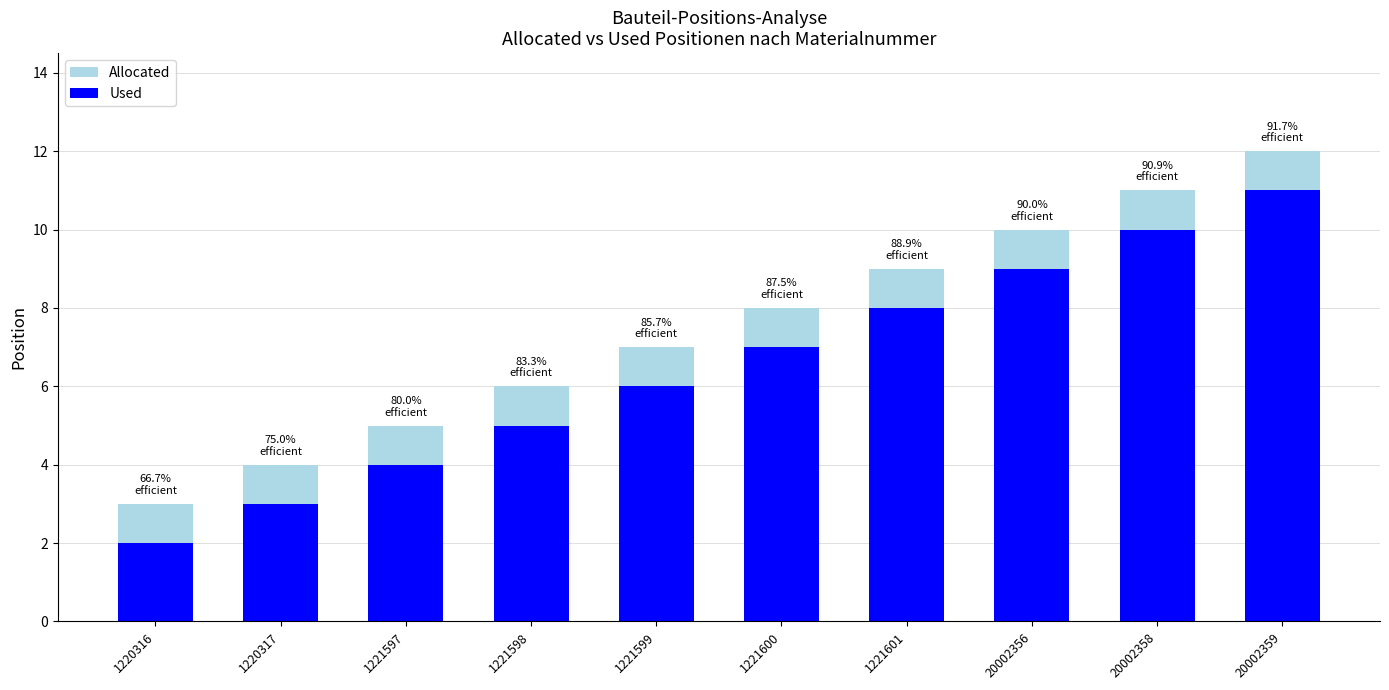

What is the minimum value shown in the chart?

2